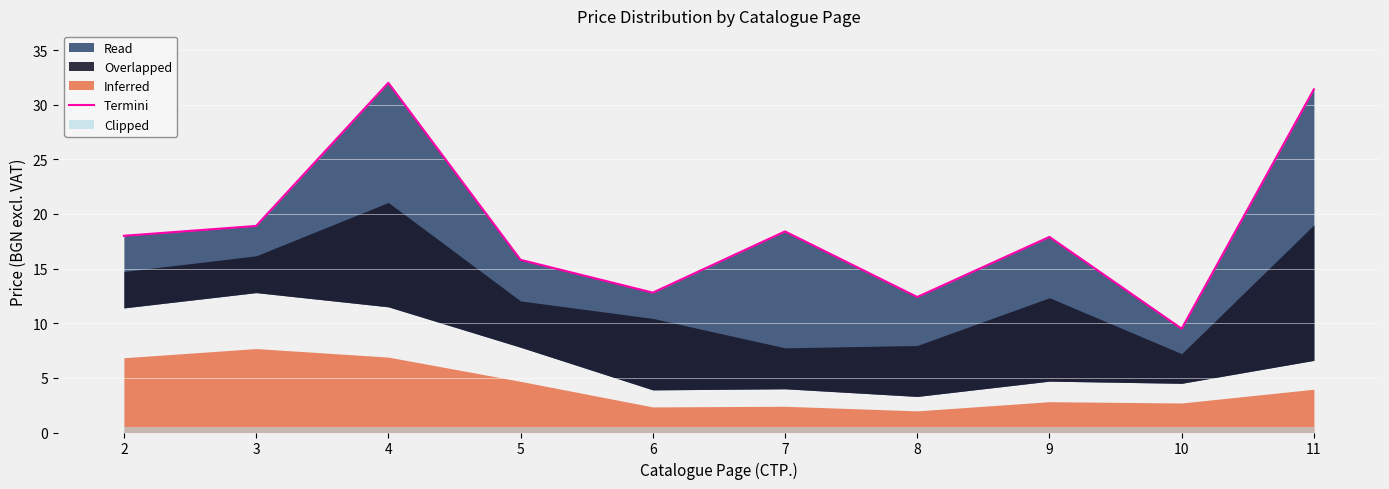

What is the value of the 5th point from the left?

12.8